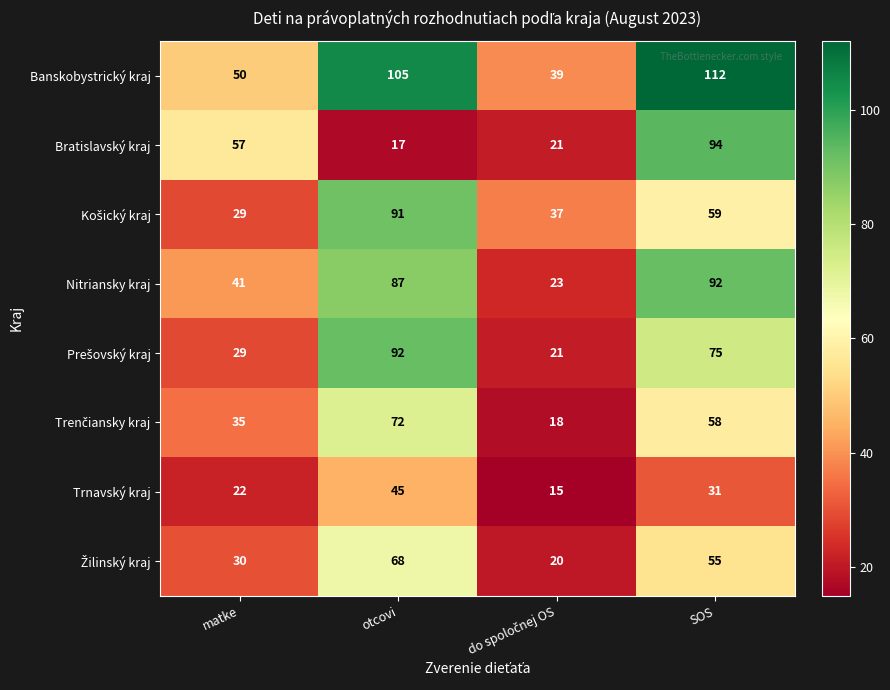

What is the sum of the Banskobystrický kraj values at SOS and otcovi?

217